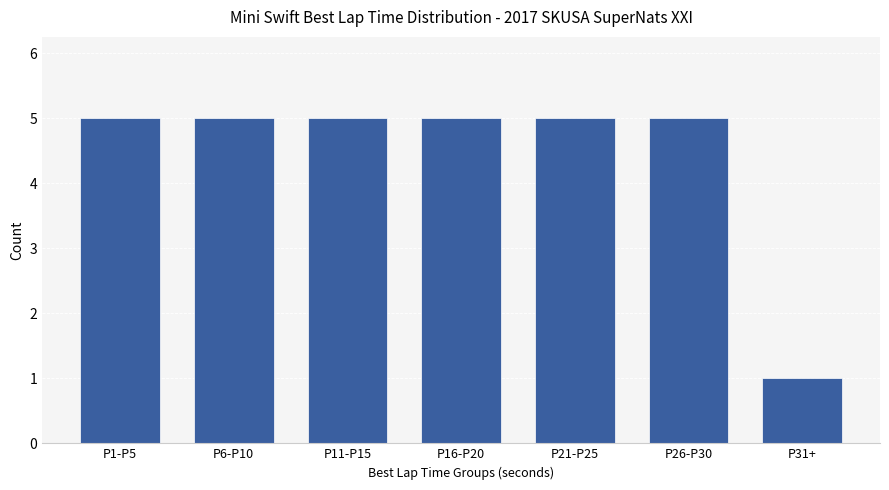

What is the ratio of the value at P16-P20 to the value at P26-P30?

1.0